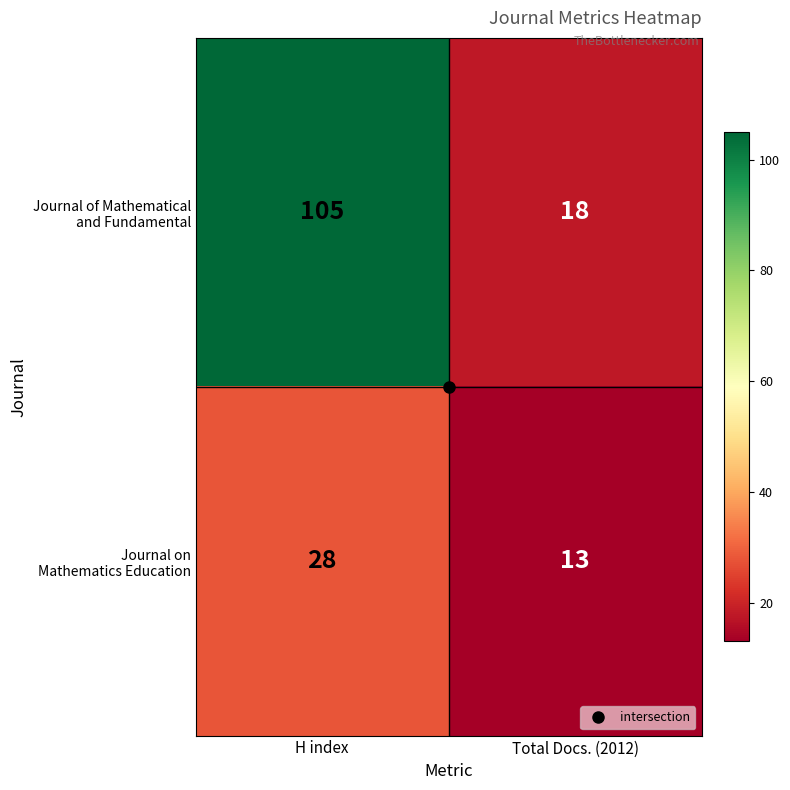

What is the maximum value shown in the chart?

105